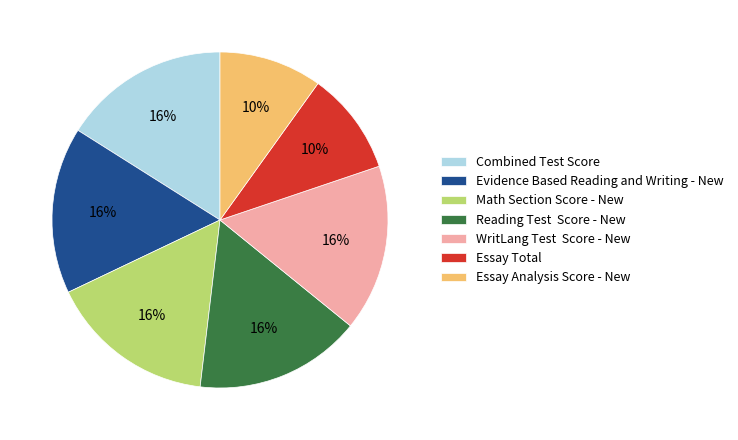

What is the ratio of the value at Evidence Based Reading and Writing - New to the value at Combined Test Score?

1.0